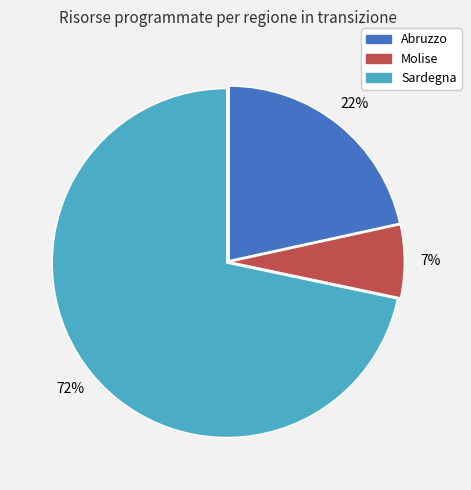

Between Abruzzo and Sardegna, which is larger?

Sardegna